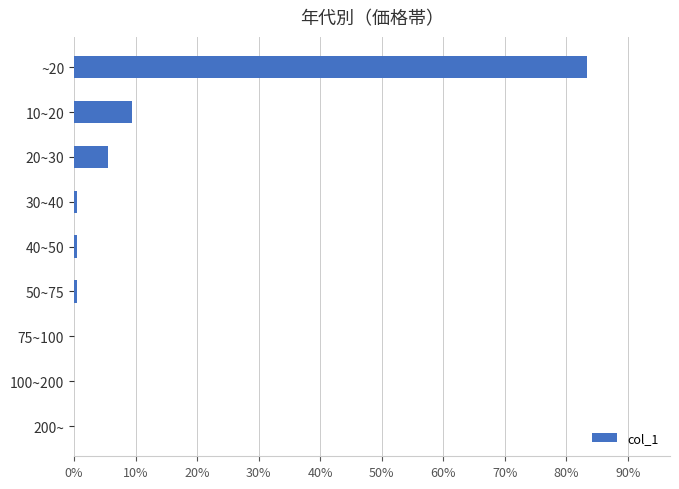

Between 10~20 and ~20, which is larger?

~20